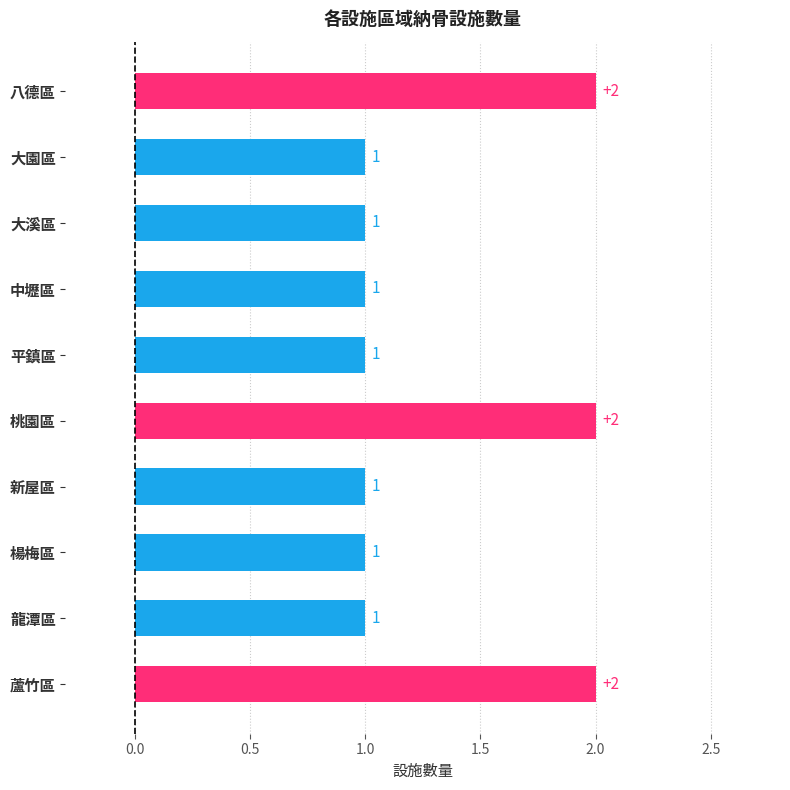

Are the bars grouped side by side (vs. stacked)?

No